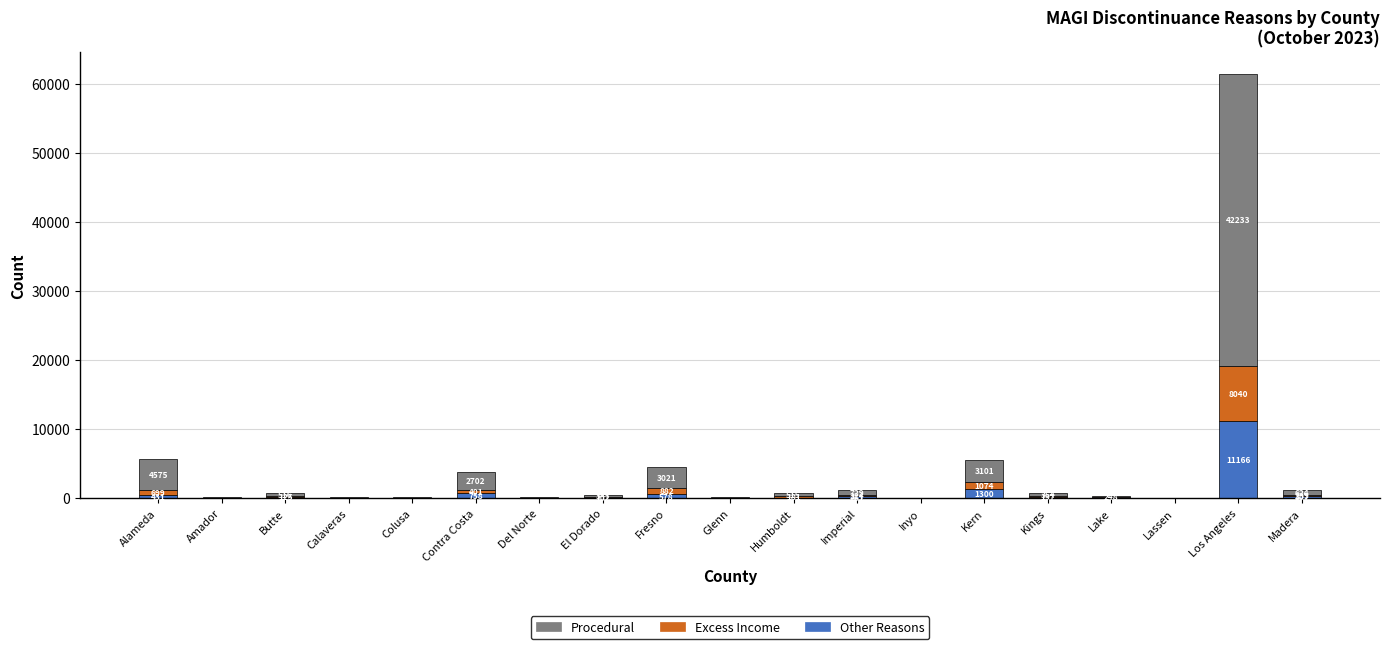

Where is Other Reasons nearest to the value 5590?

Kern